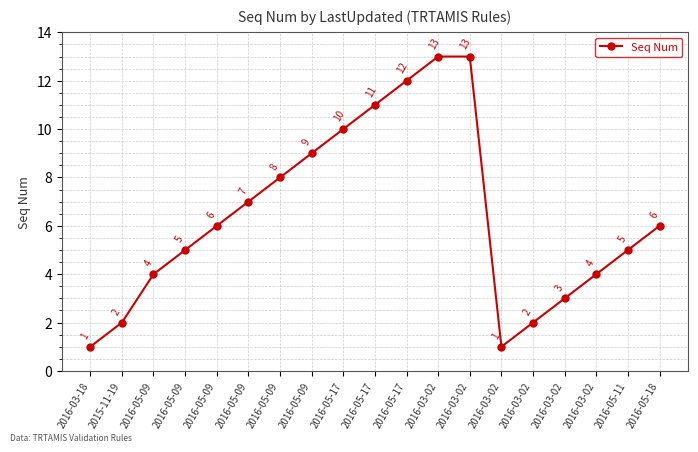

What is the value of the 10th point from the left?

10